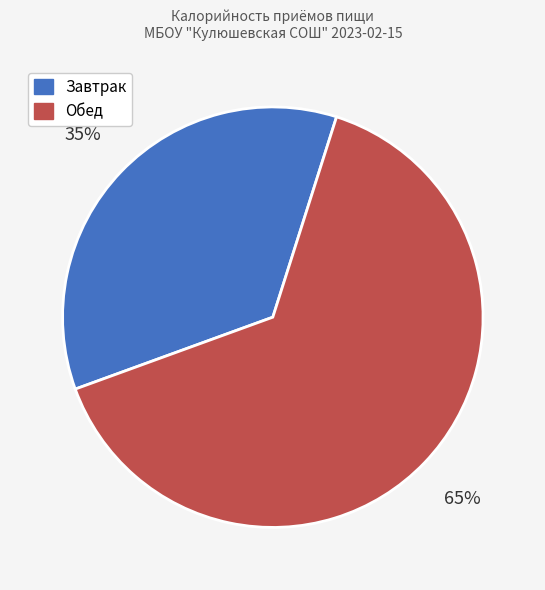

To the nearest percent, what is the combined percentage of Завтрак and Обед?

100%